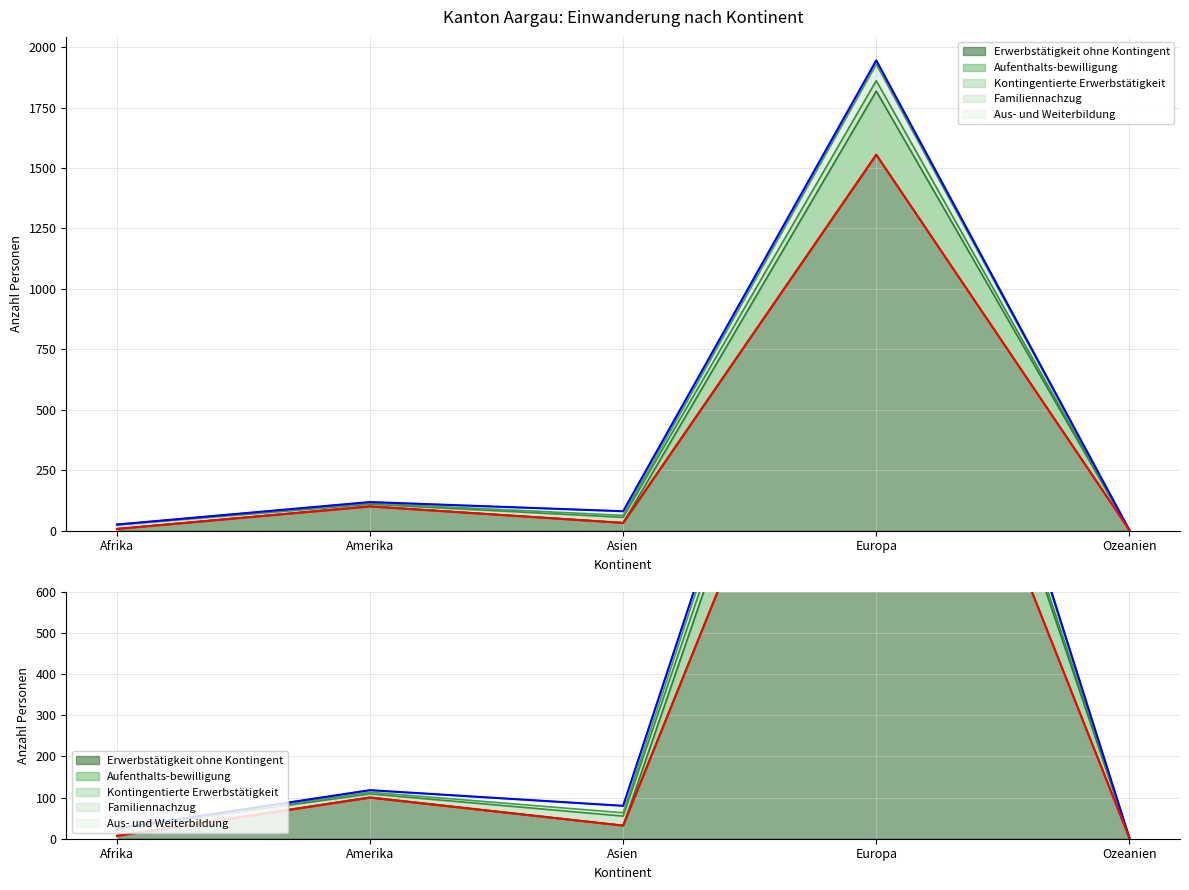

Where is the first local minimum for Low?

Asien